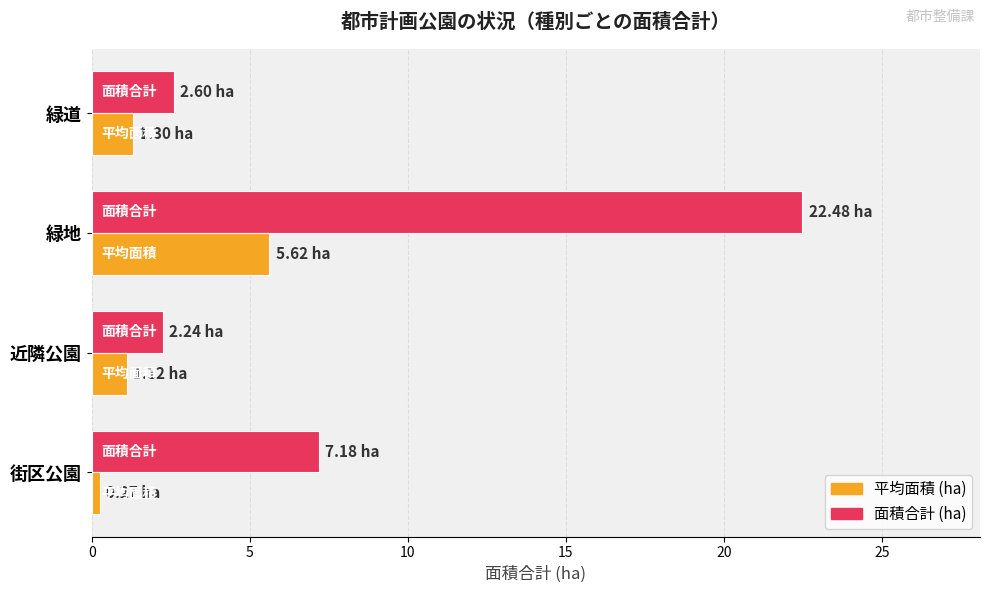

What are all the series names shown in the legend?

平均面積 (ha), 面積合計 (ha)